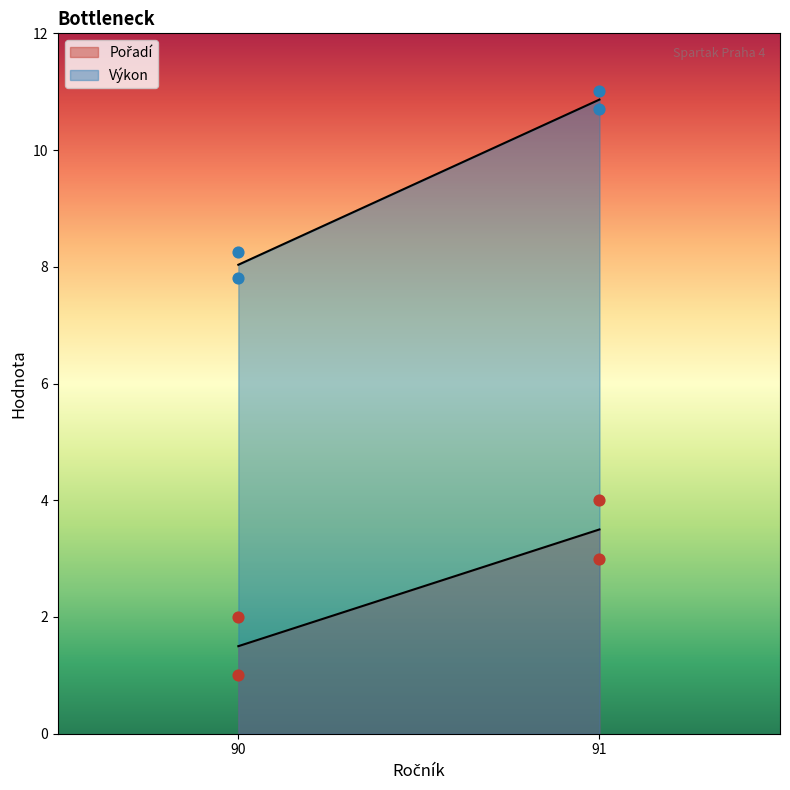

What are all the series names shown in the legend?

Pořadí, Výkon